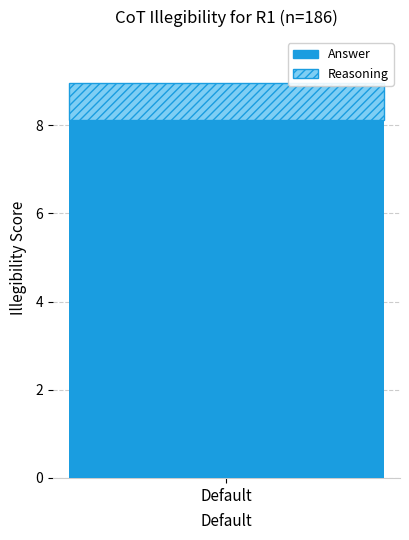

The Answer series shows 1.8 at Default. True or false?

False